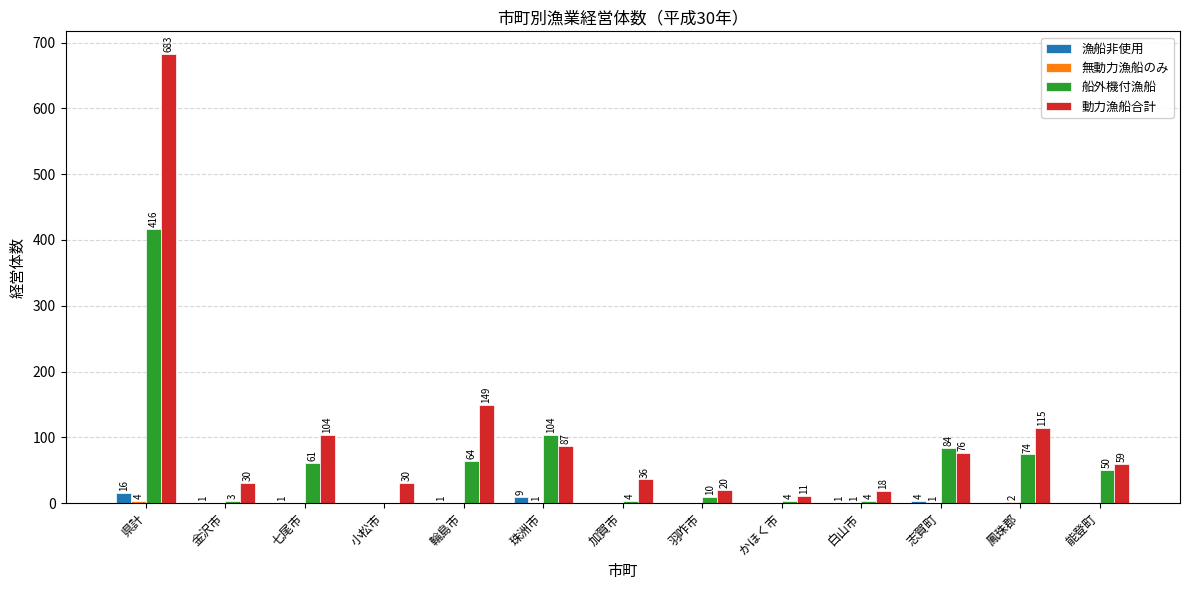

What is the total value across all series at 小松市?

30